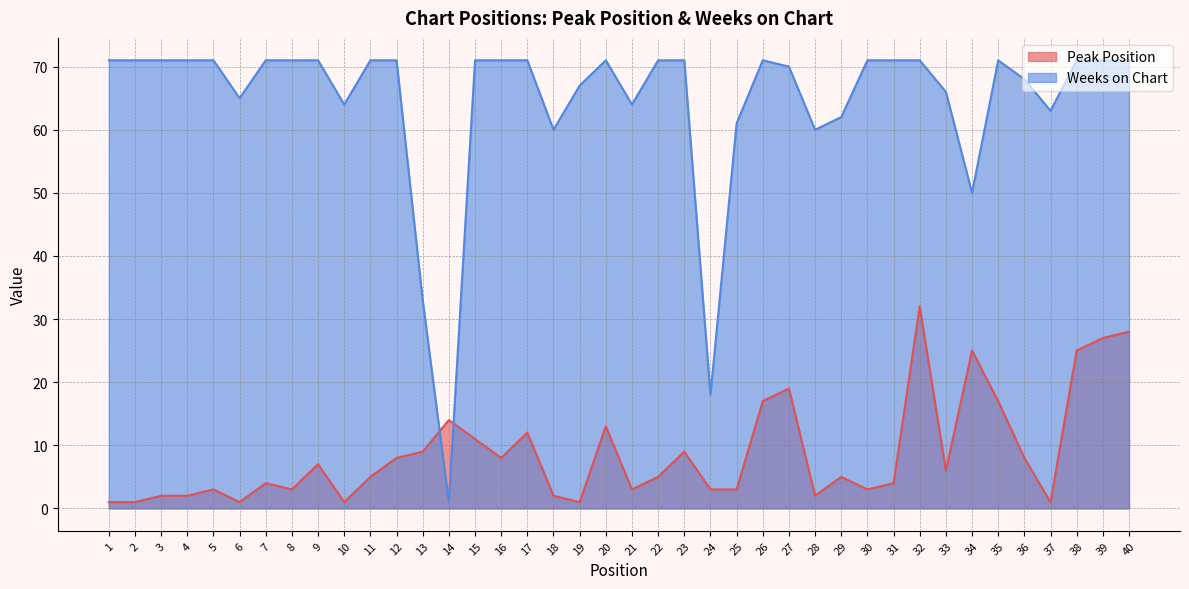

Which series changed the most between 7 and 23?

Peak Position